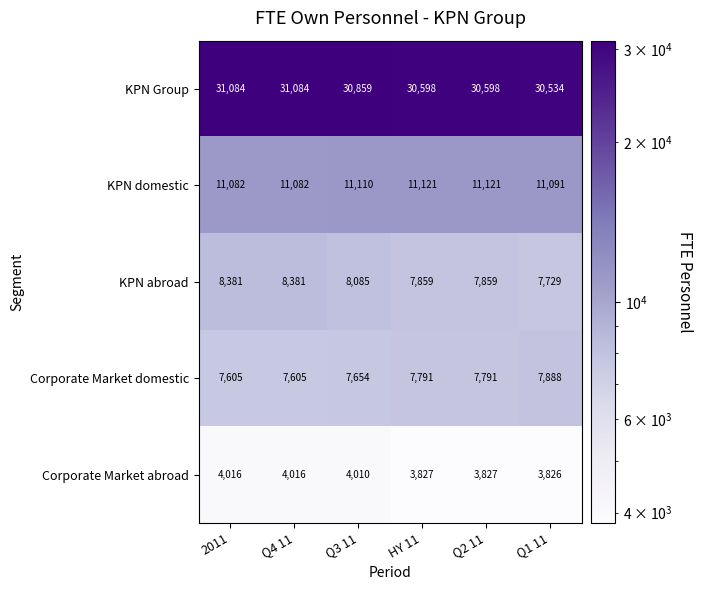

Reading left to right, list all the values displayed in this chart.

KPN Group: 31084	31084	30859	30598	30598	30534
KPN domestic: 11082	11082	11110	11121	11121	11091
KPN abroad: 8381	8381	8085	7859	7859	7729
Corporate Market domestic: 7605	7605	7654	7791	7791	7888
Corporate Market abroad: 4016	4016	4010	3827	3827	3826